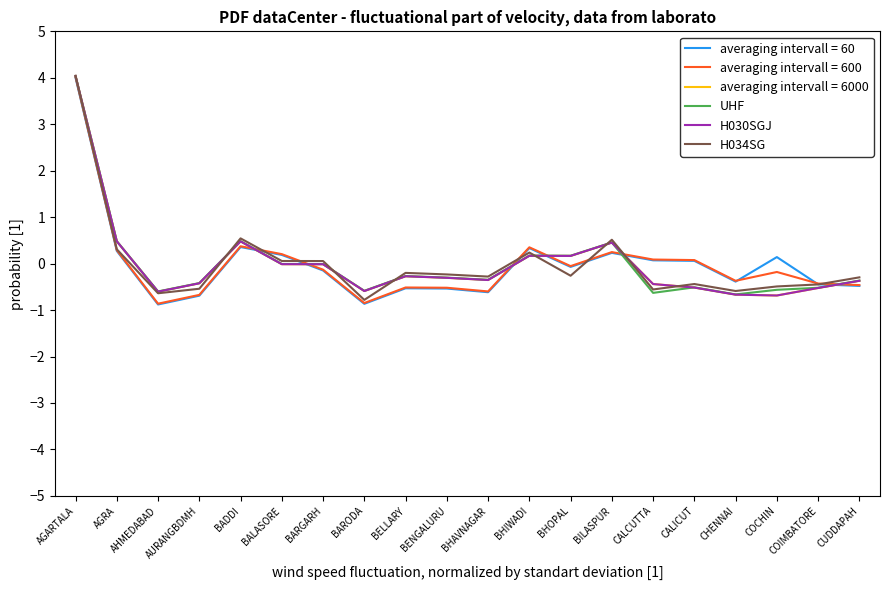

At which category does the chart reach its peak across all series?

AGARTALA